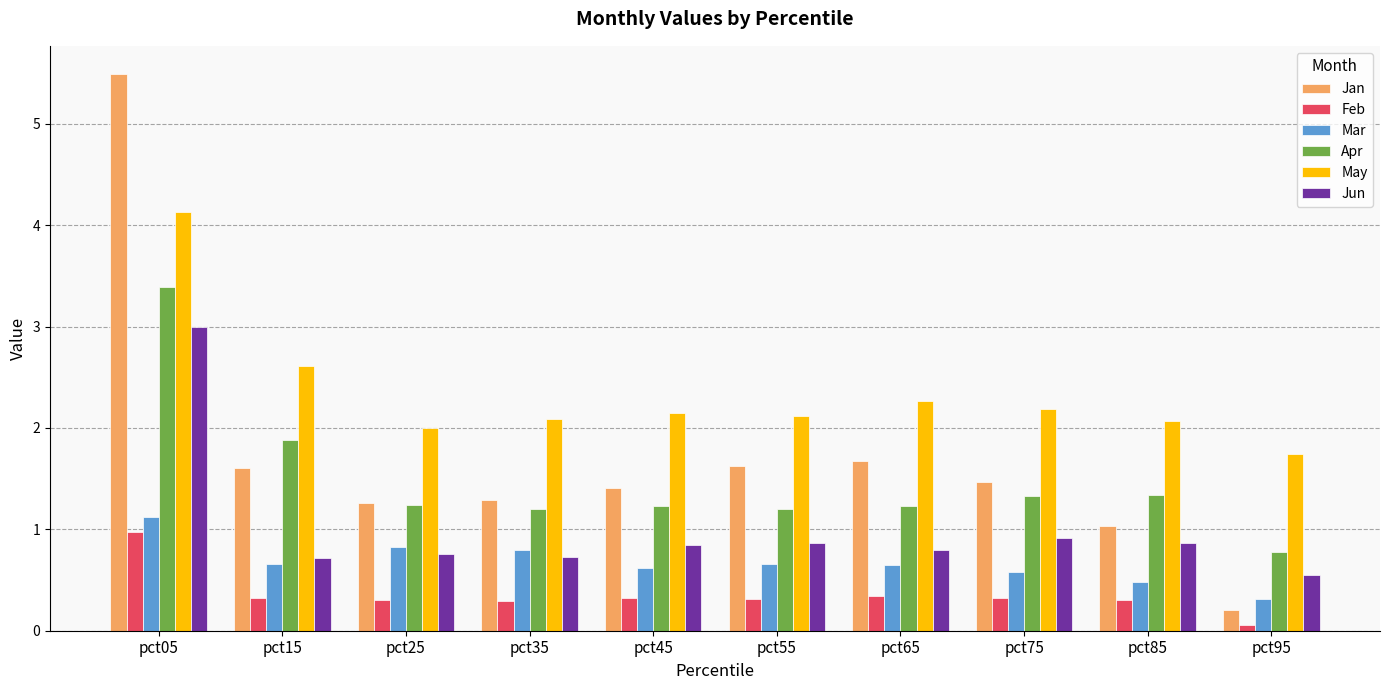

What is the sum of the Jan values at pct55 and pct45?

3.0